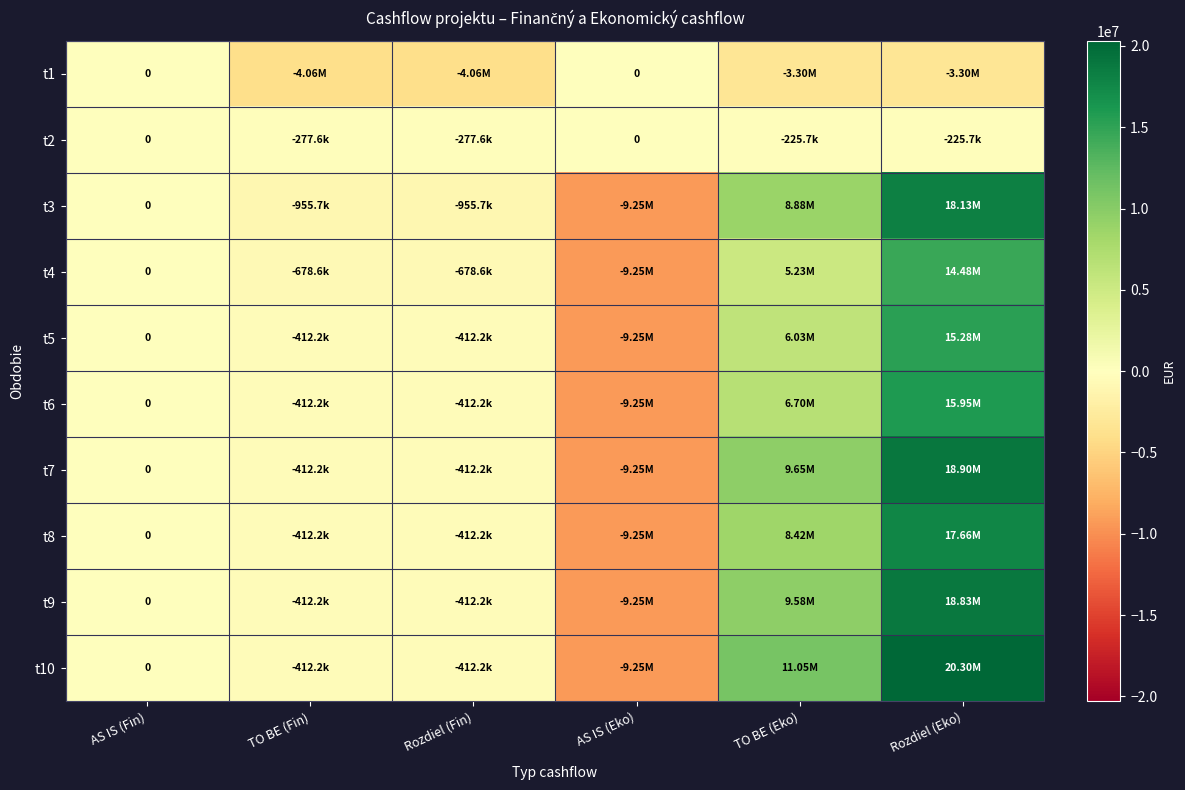

What is the difference between the maximum and minimum values in the t7 series?

28148379.4